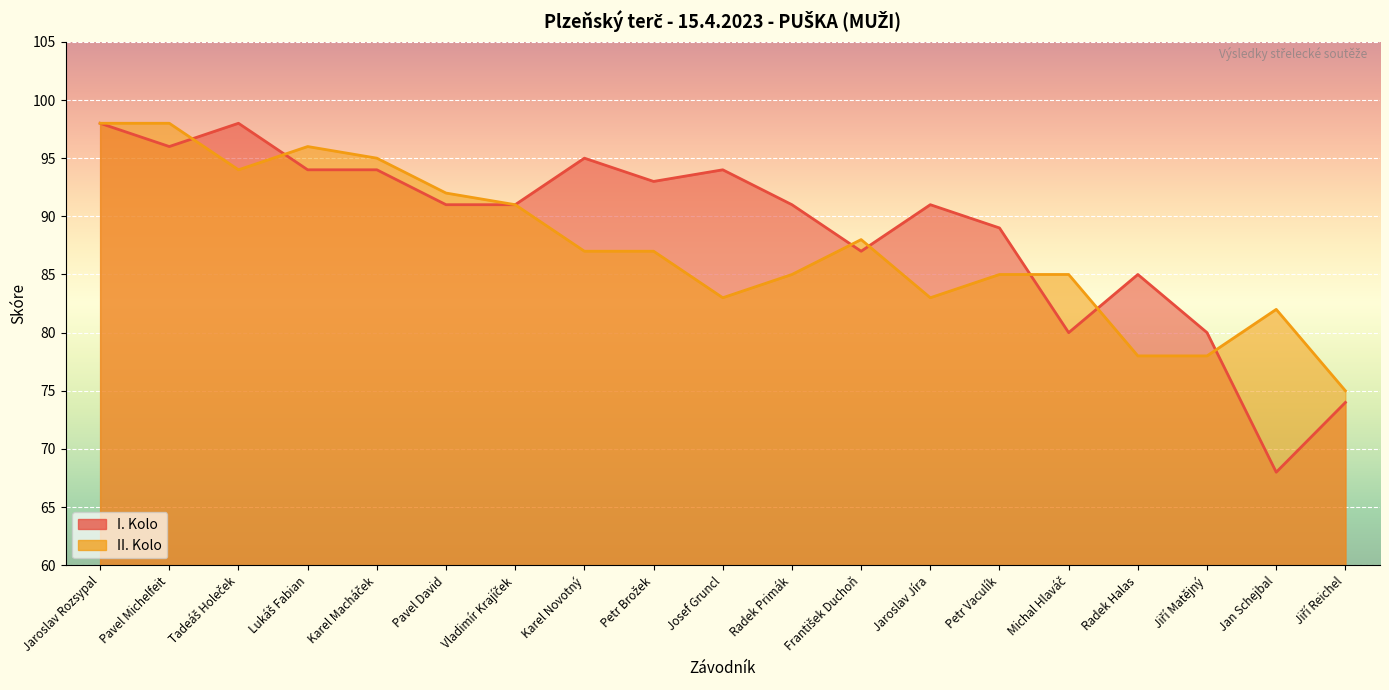

What position from the left is Petr Brožek?

9